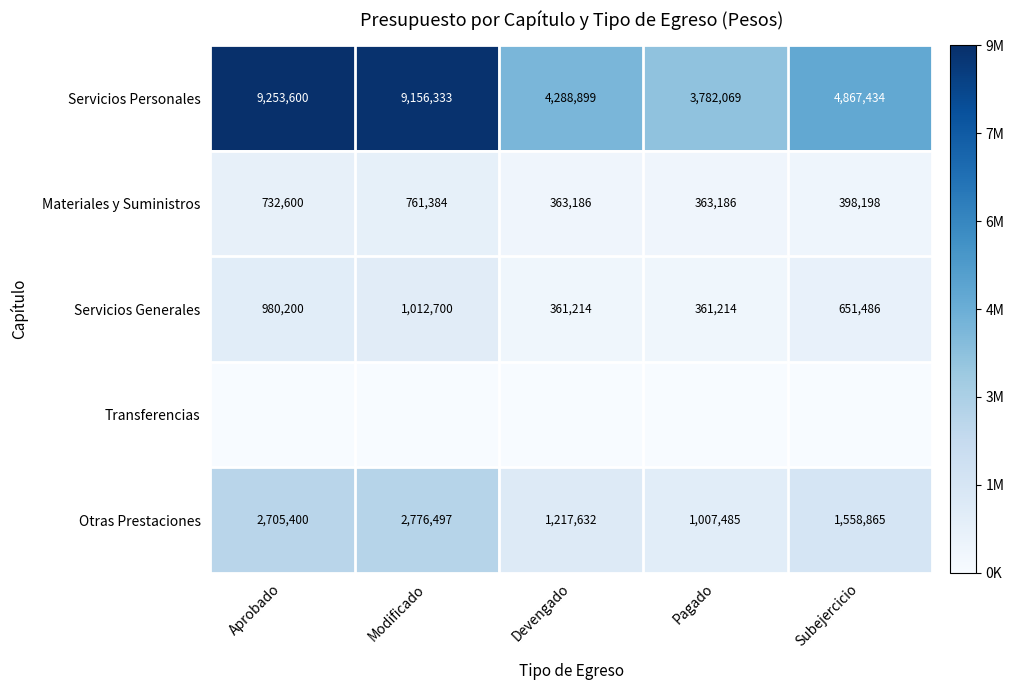

Is the value of Materiales y Suministros at Modificado greater than the value of Servicios Personales at Modificado?

No